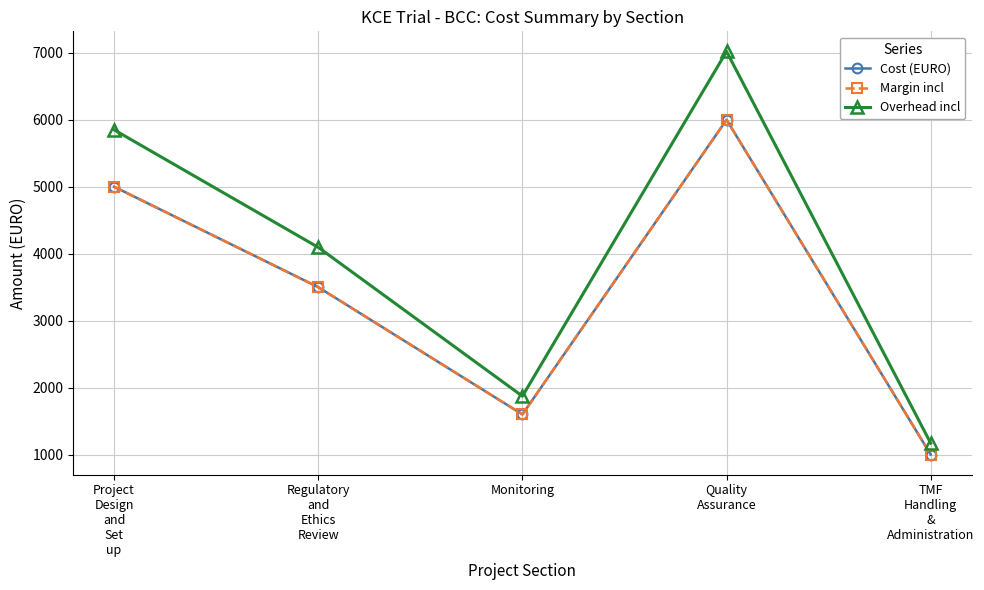

What is the difference between the Margin incl values at TMF
Handling
&
Administration and Quality
Assurance?

5000